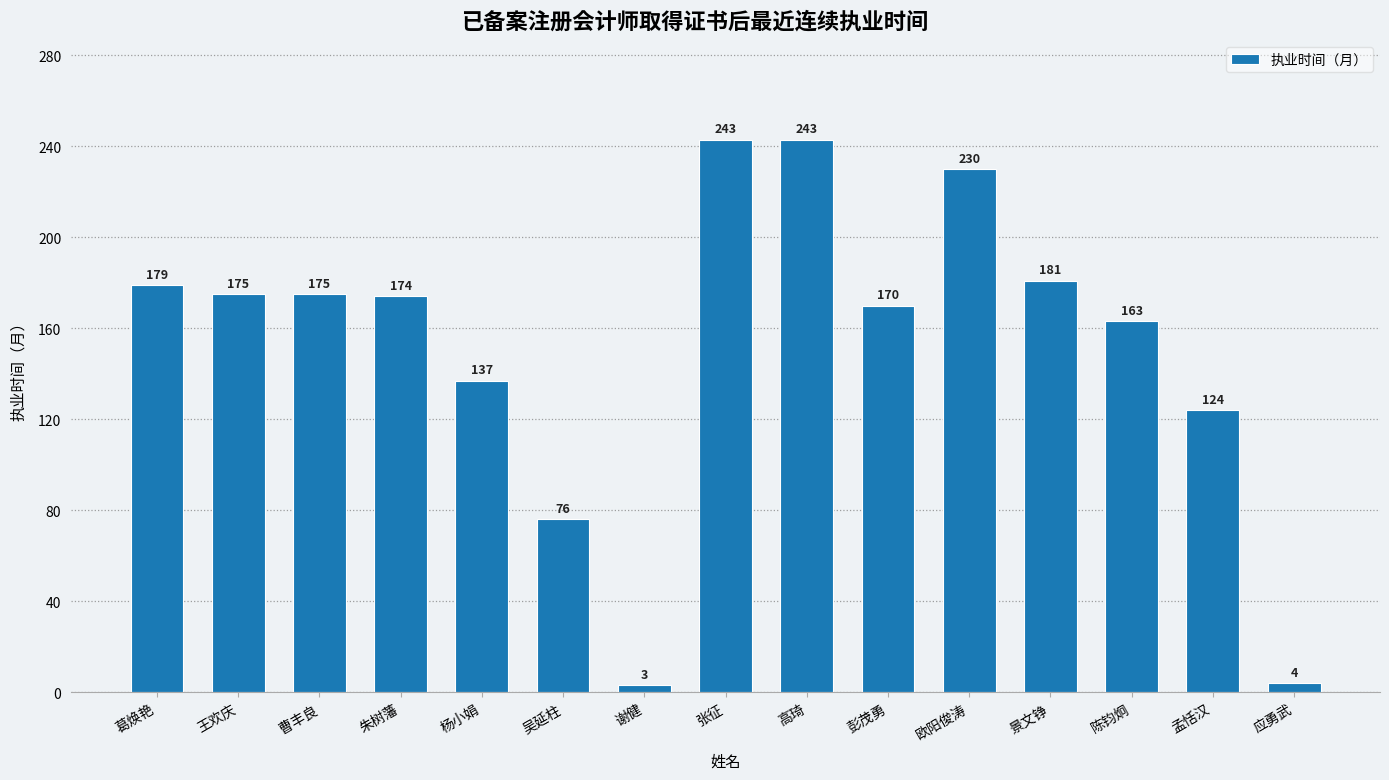

What is the approximate value at 王欢庆, to the nearest 5?

175